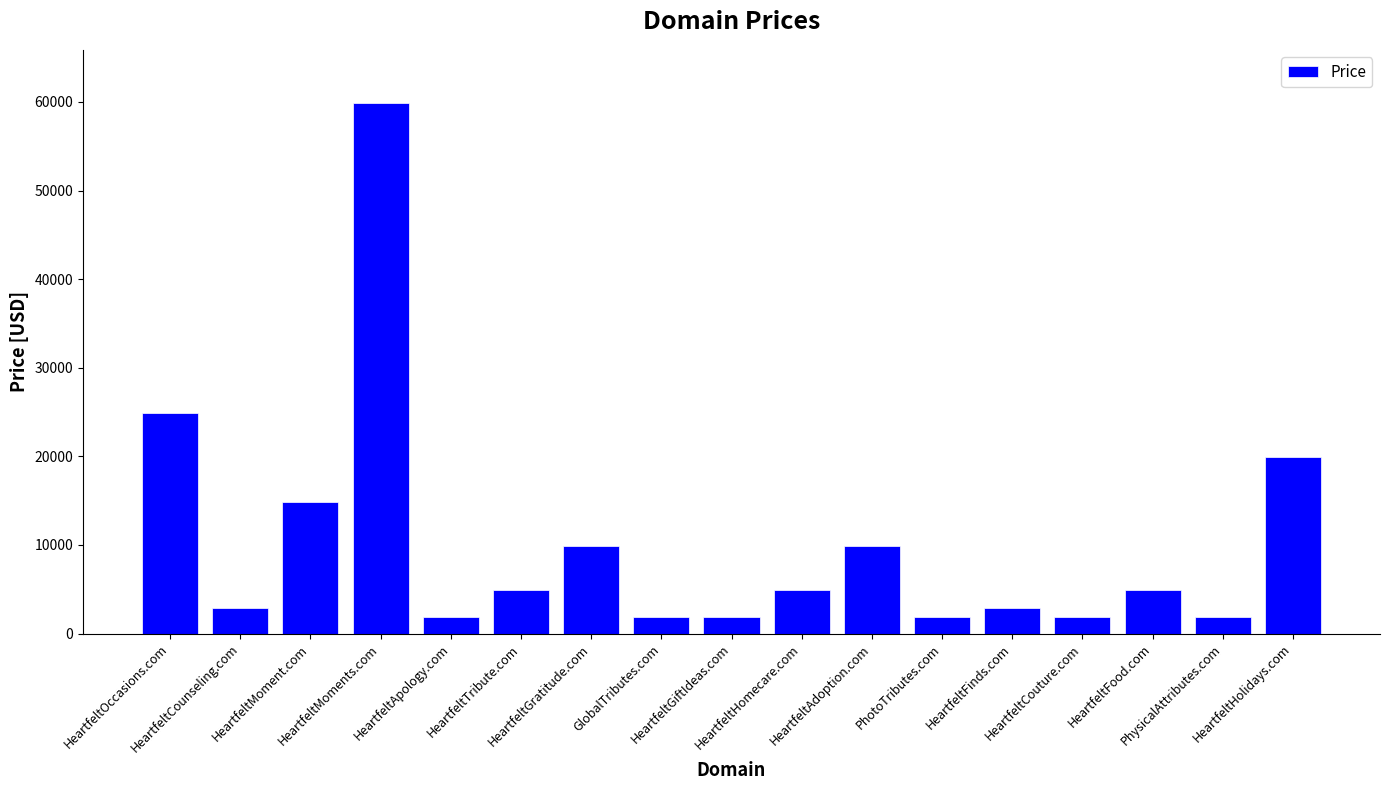

How many data points does each series have?

17